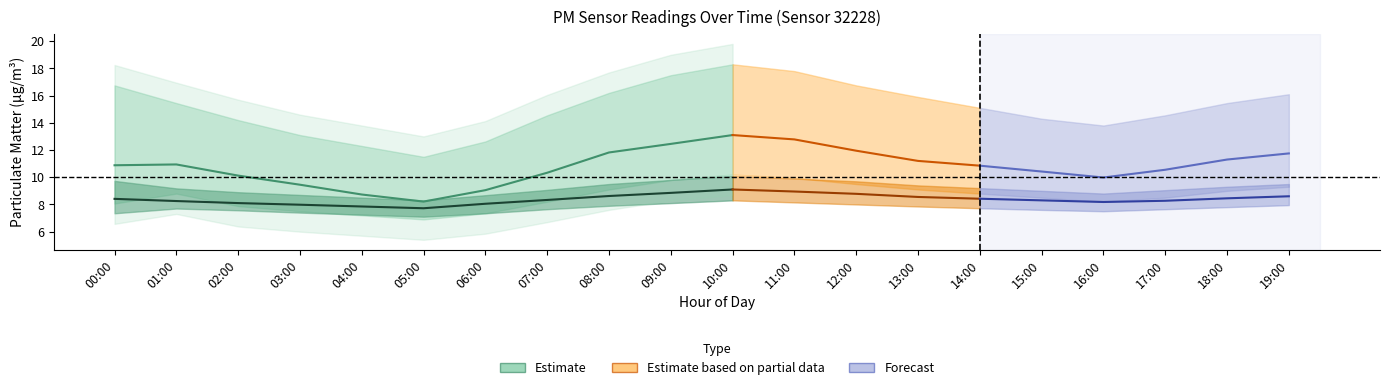

What value does the P2_lower series have at 10:00?

8.3